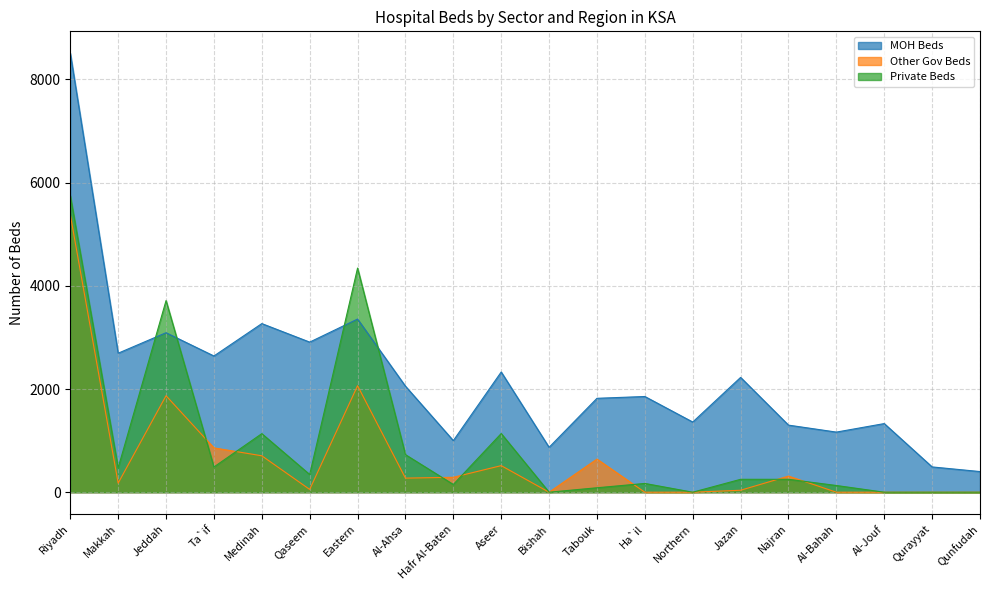

Reading left to right, list all the values displayed in this chart.

MOH Beds: 8507	2694	3091	2640	3268	2909	3356	2055	1000	2330	870	1820	1855	1360	2225	1300	1165	1330	490	400
Other Gov Beds: 5379	176	1870	859	706	54	2064	273	289	515	0	642	0	0	38	312	0	0	0	0
Private Beds: 5747	473	3714	489	1135	343	4344	728	150	1137	0	86	170	0	250	250	130	0	0	0